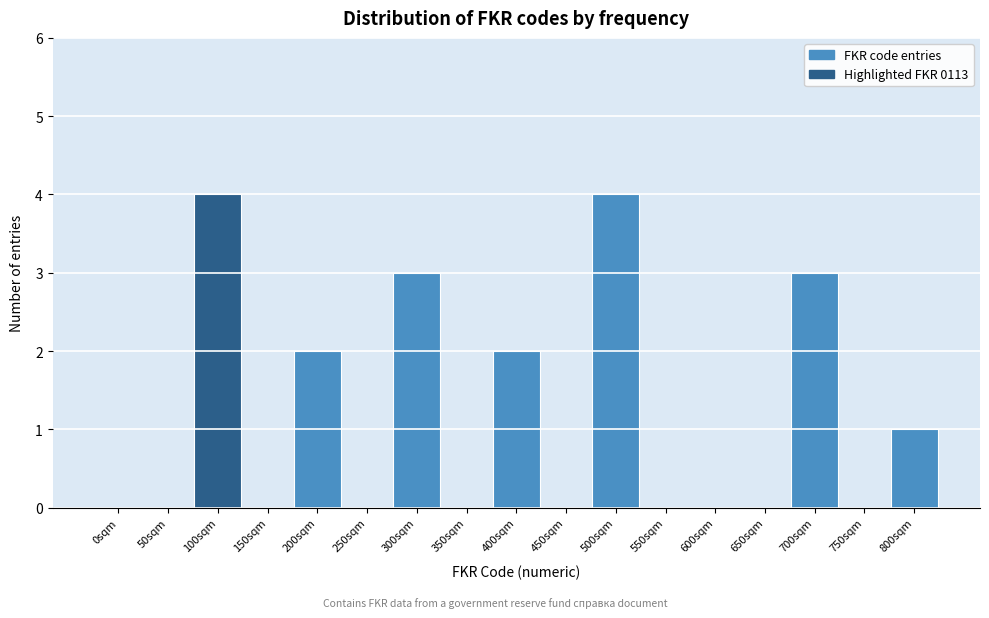

Reading left to right, what are all the values shown in this chart?

0sqm=0	50sqm=0	100sqm=4	150sqm=0	200sqm=2	250sqm=0	300sqm=3	350sqm=0	400sqm=2	450sqm=0	500sqm=4	550sqm=0	600sqm=0	650sqm=0	700sqm=3	750sqm=0	800sqm=1